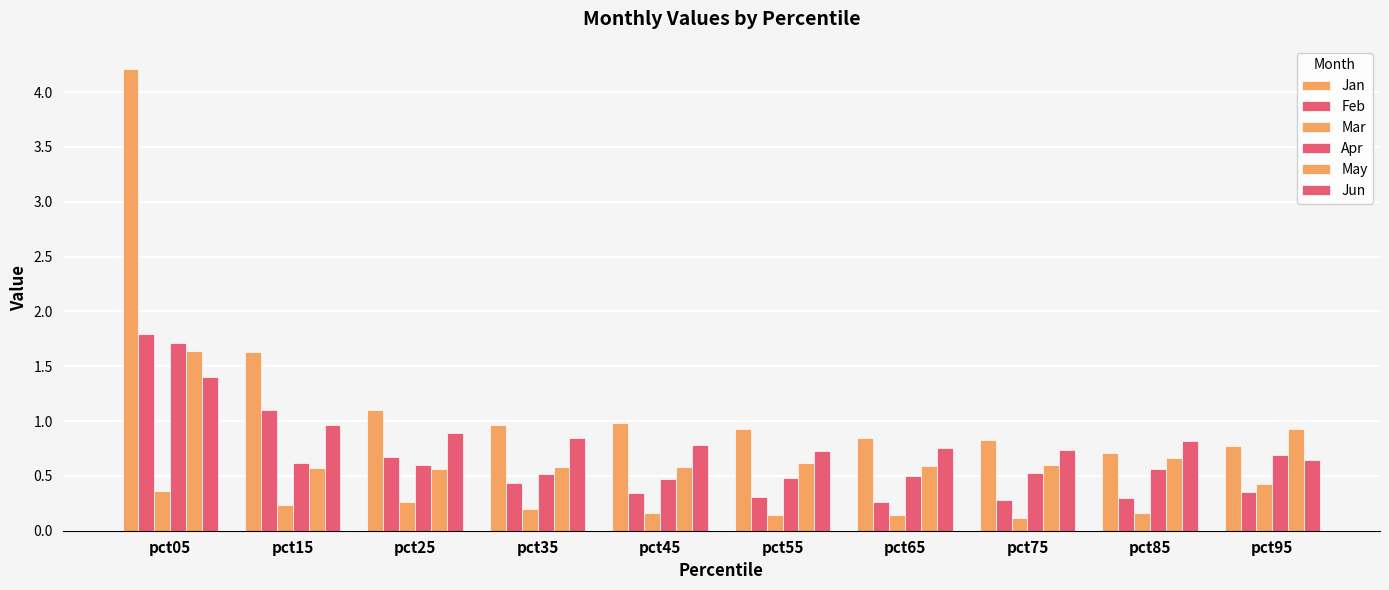

Count the number of categories in the chart.

10